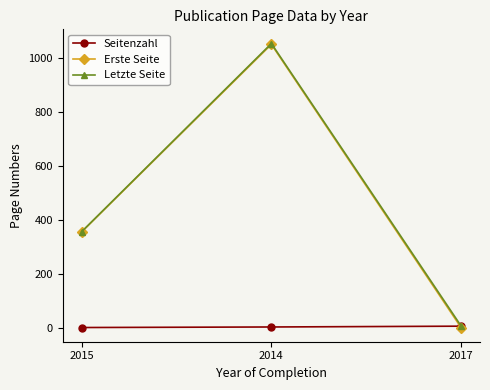

Is it true that Erste Seite equals 355 at 2015?

True